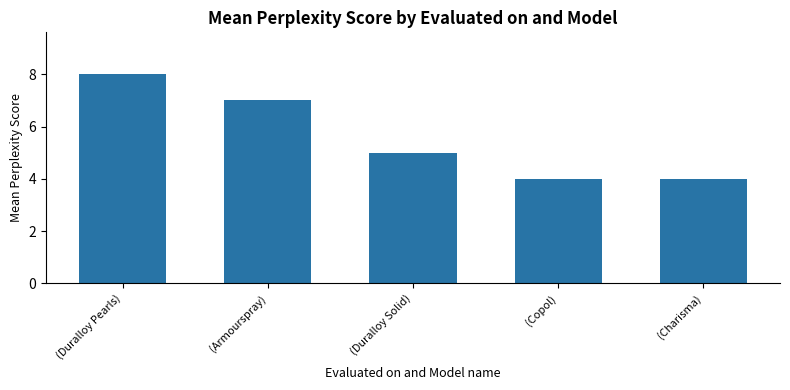

Read the value at (Duralloy Solid).

5